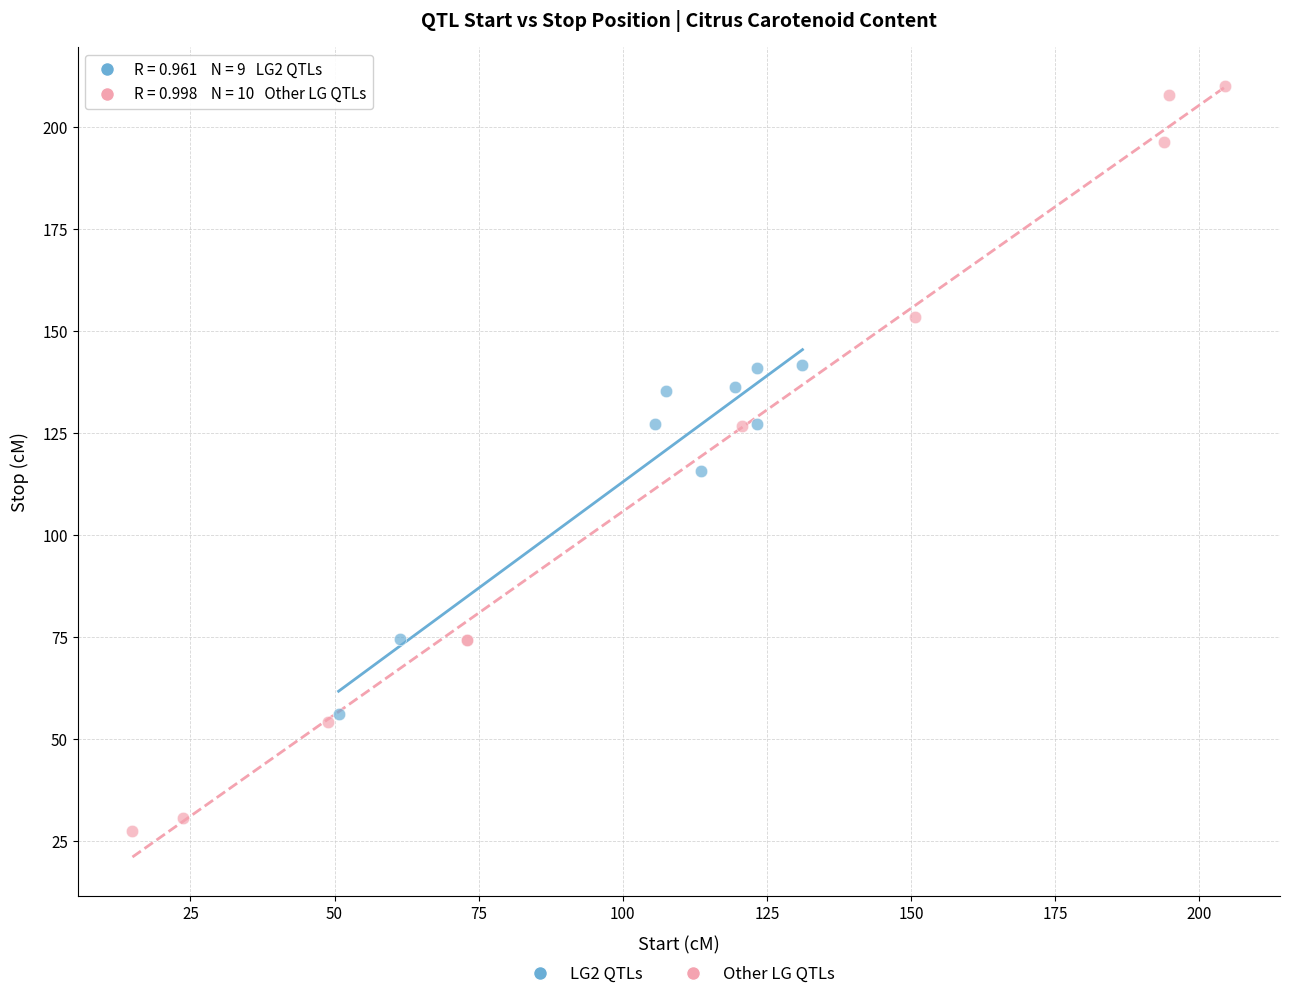

Which series contains the lowest Y value?

Other LG QTLs